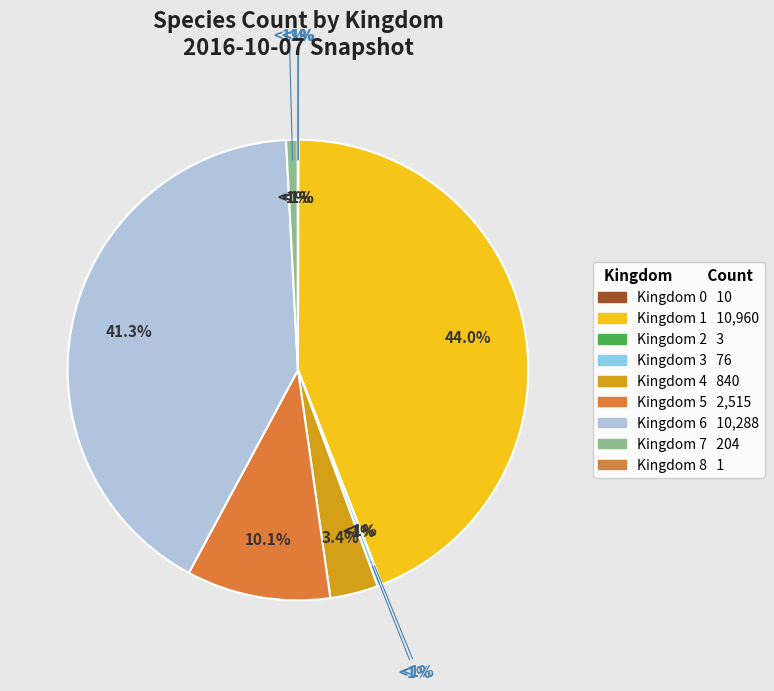

To the nearest percent, what percentage of the pie is Kingdom 4?

3%